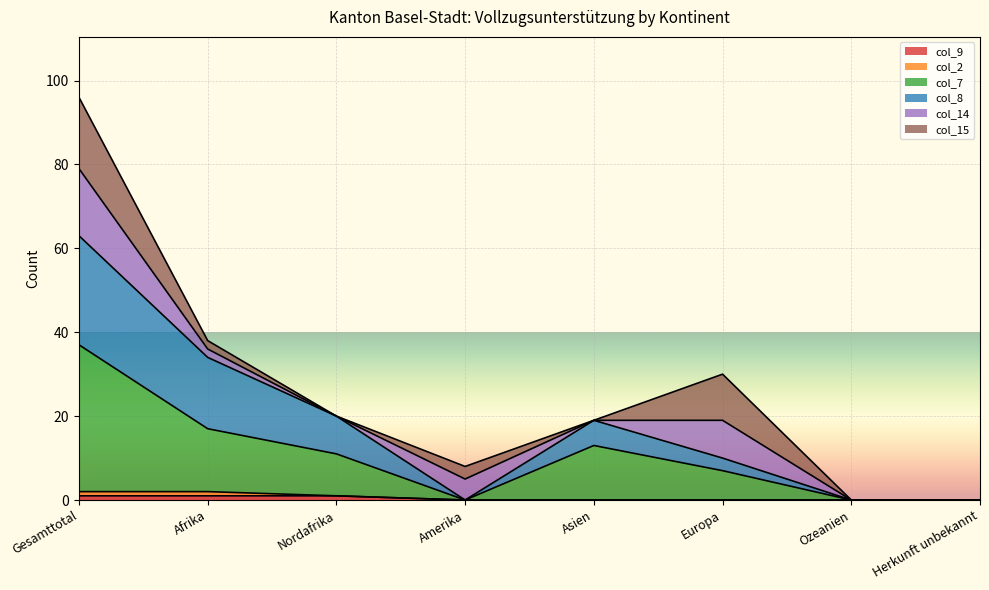

Where does the col_8 series first go above 19?

Gesamttotal